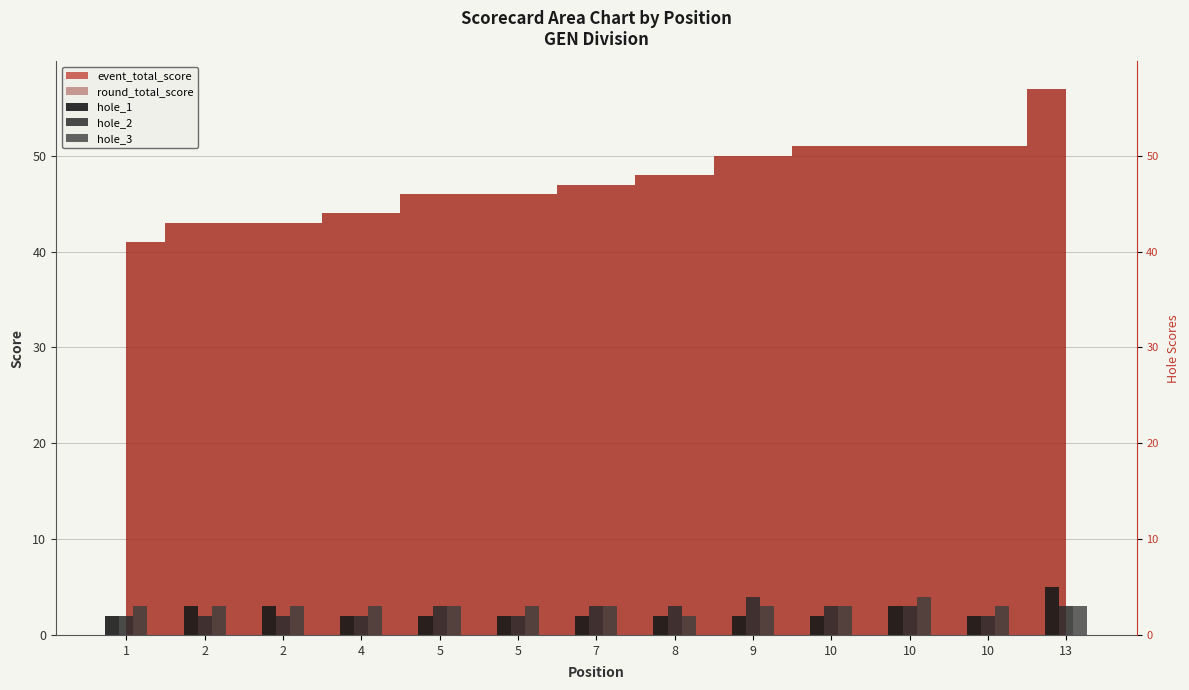

Are the bars grouped side by side (vs. stacked)?

Yes